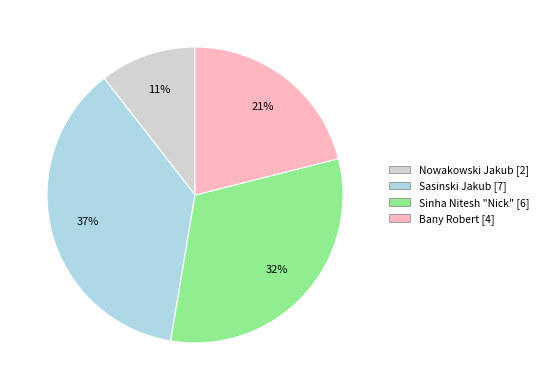

Approximately how many times larger is the value at Nowakowski Jakub [2] compared to Bany Robert [4]?

0.5